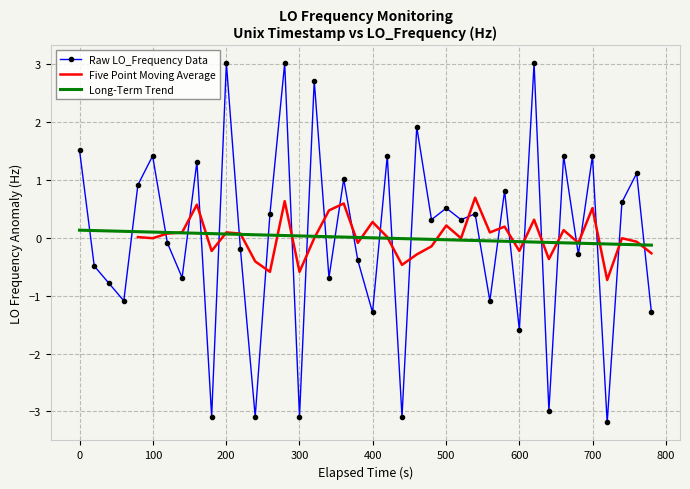

How many times do Long-Term Trend and Raw LO_Frequency Data cross each other?

27